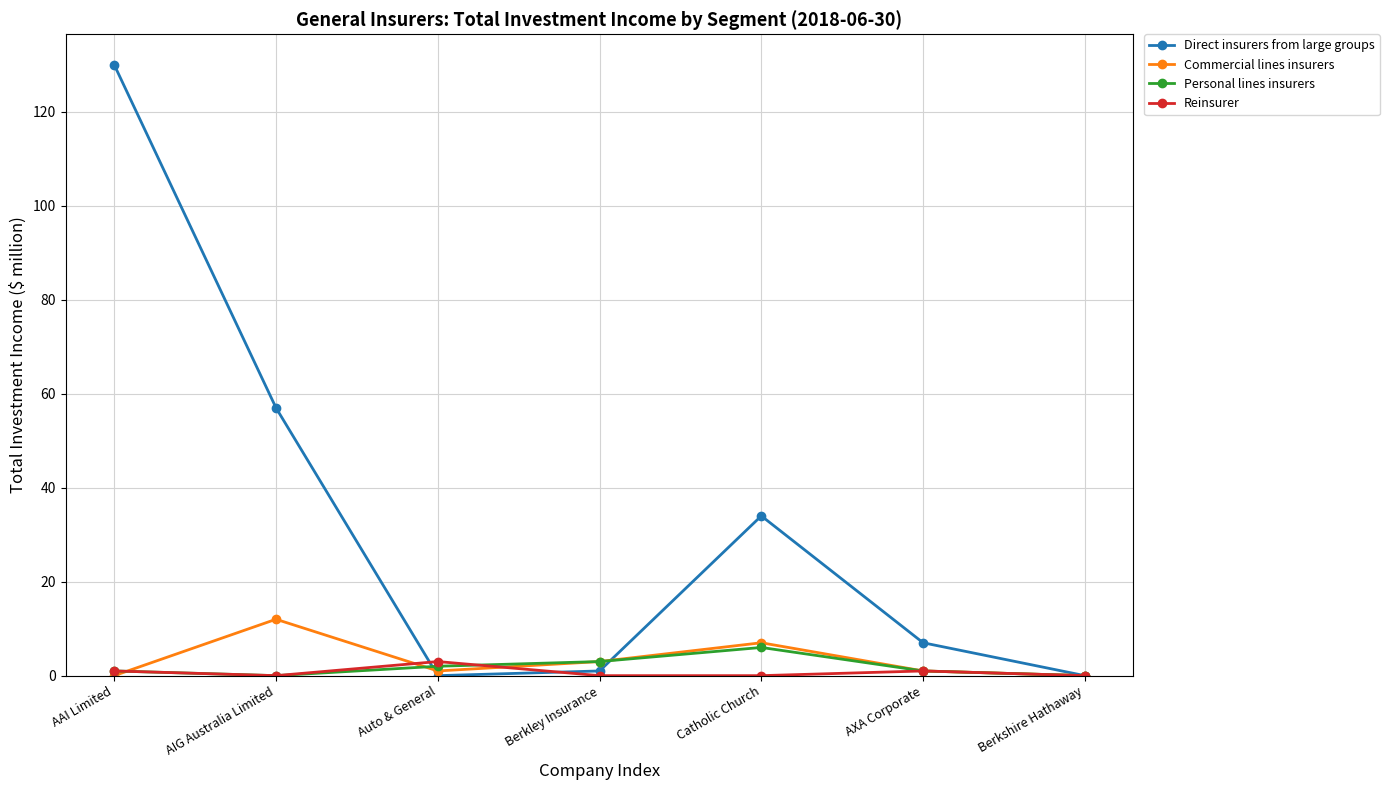

Reading left to right, extract all data points from this chart.

Direct insurers from large groups: AAI Limited=130	AIG Australia Limited=57	Auto & General=0	Berkley Insurance=1	Catholic Church=34	AXA Corporate=7	Berkshire Hathaway=0
Commercial lines insurers: AAI Limited=0	AIG Australia Limited=12	Auto & General=1	Berkley Insurance=3	Catholic Church=7	AXA Corporate=1	Berkshire Hathaway=0
Personal lines insurers: AAI Limited=1	AIG Australia Limited=0	Auto & General=2	Berkley Insurance=3	Catholic Church=6	AXA Corporate=1	Berkshire Hathaway=0
Reinsurer: AAI Limited=1	AIG Australia Limited=0	Auto & General=3	Berkley Insurance=0	Catholic Church=0	AXA Corporate=1	Berkshire Hathaway=0